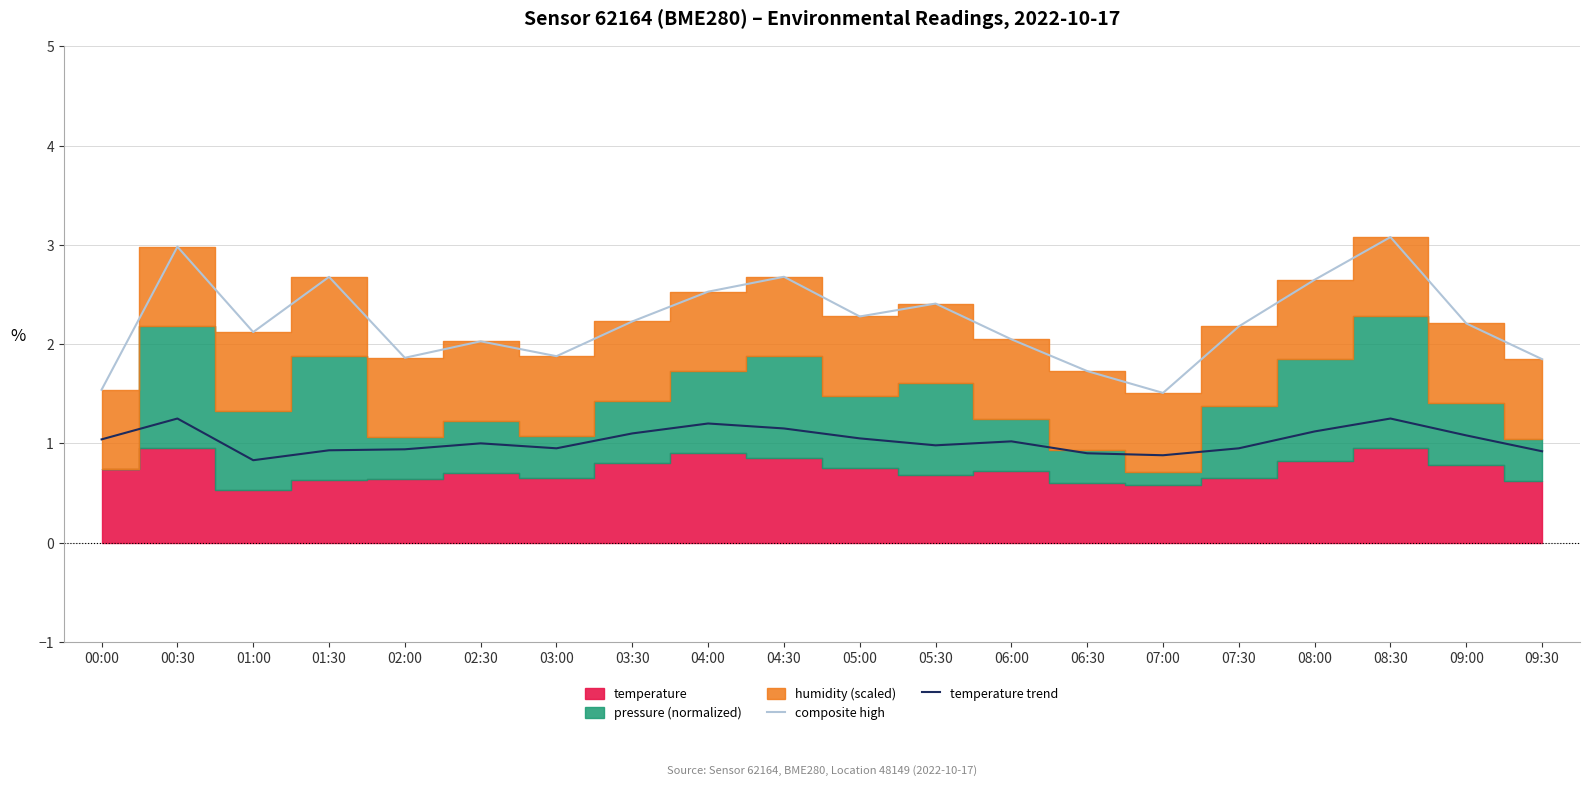

What is the spread (max minus min) of values at 05:00?

1.2